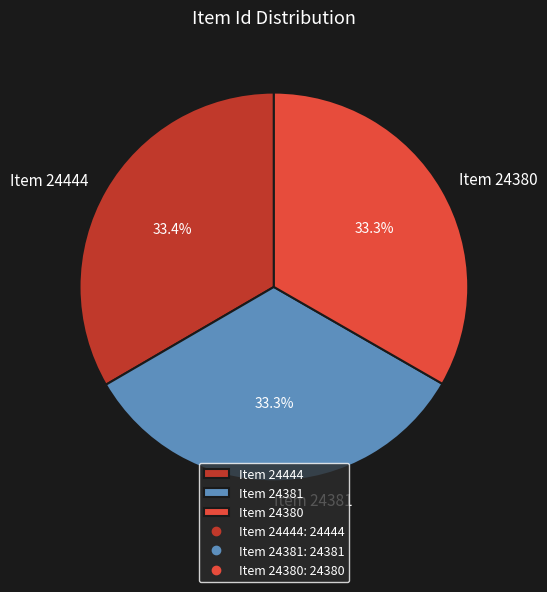

Count the number of slices in the pie.

3